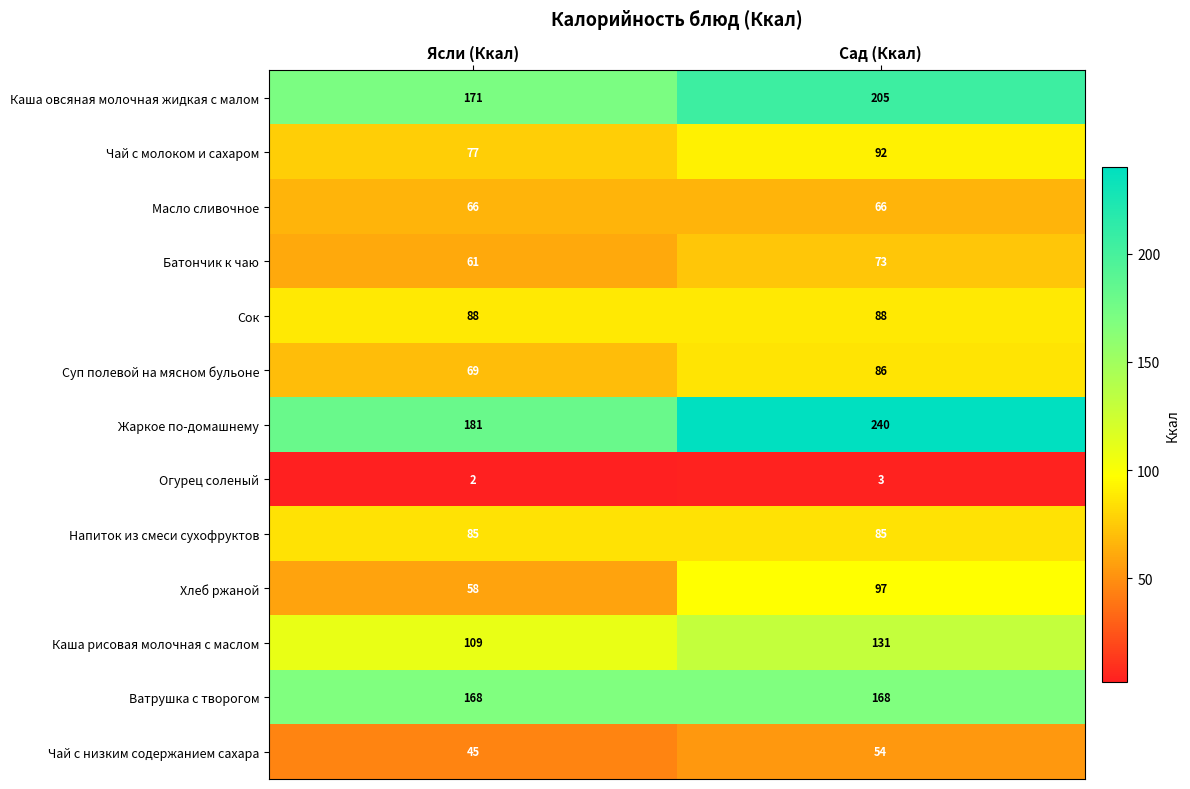

Which series has the largest total across all categories?

Жаркое по-домашнему